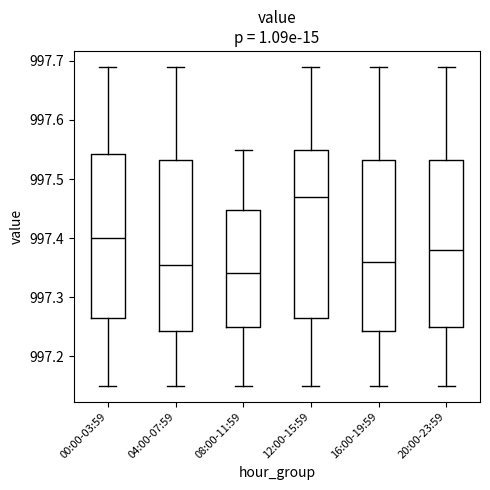

Reading left to right, read every box against the y-axis: the position of its median line, the range the box covers, and the ends of its whiskers. The values are not printed on the chart, so give them approximately, as read against the axis.

00:00-03:59: median 997.40, box 997.27 to 997.54, whiskers 997.15 to 997.69
04:00-07:59: median 997.36, box 997.24 to 997.53, whiskers 997.15 to 997.69
08:00-11:59: median 997.34, box 997.25 to 997.45, whiskers 997.15 to 997.55
12:00-15:59: median 997.47, box 997.27 to 997.55, whiskers 997.15 to 997.69
16:00-19:59: median 997.36, box 997.24 to 997.53, whiskers 997.15 to 997.69
20:00-23:59: median 997.38, box 997.25 to 997.53, whiskers 997.15 to 997.69